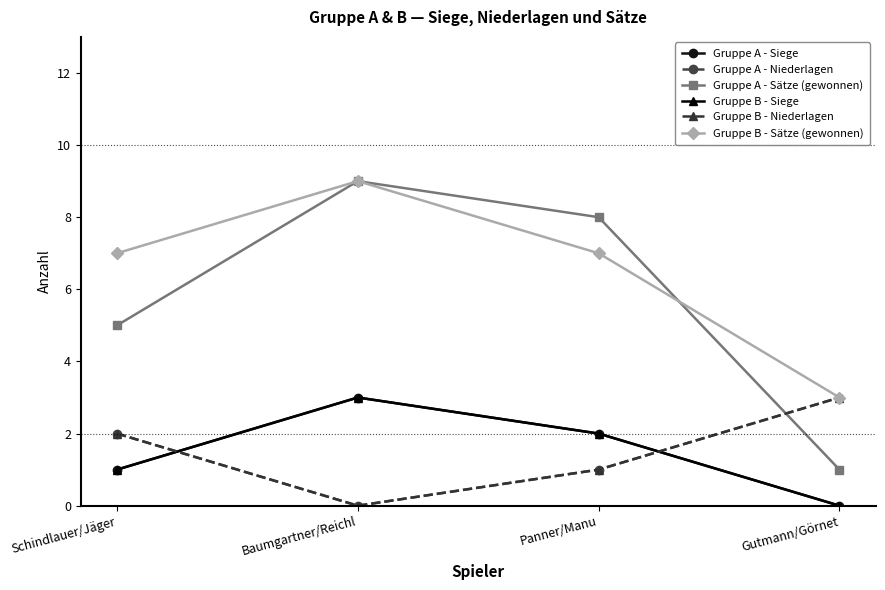

What is the label of the 3rd point from the left?

Panner/Manu